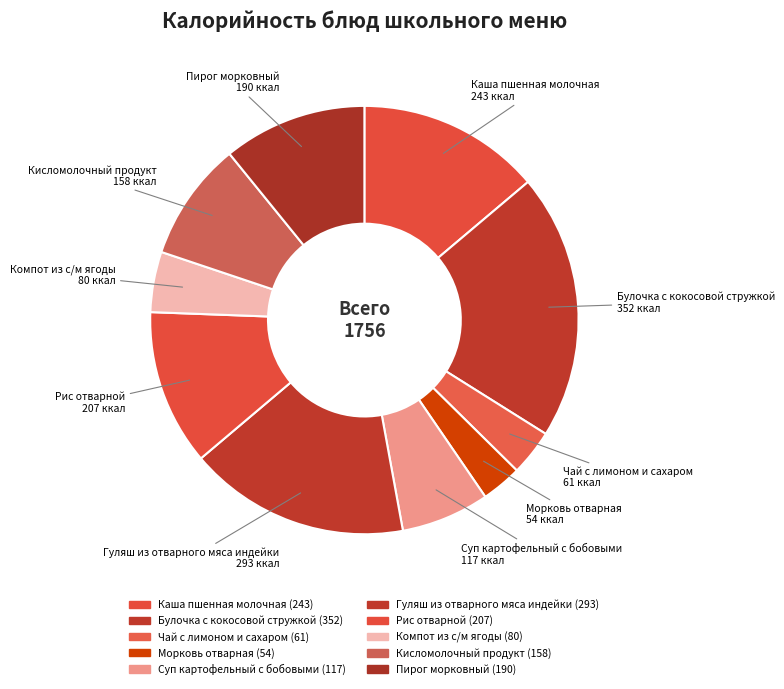

Which has a higher value, Рис отварной or Булочка с кокосовой стружкой?

Булочка с кокосовой стружкой